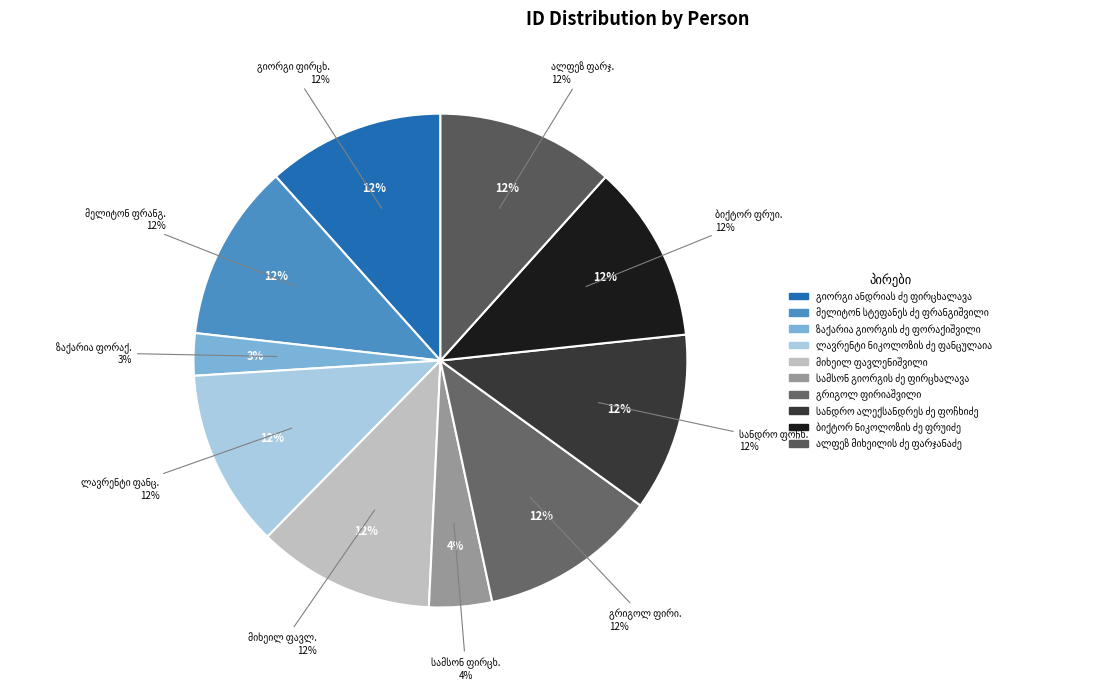

What is the total percentage of ზაქარია გიორგის ძე ფორაქიშვილი and ალფეზ მიხეილის ძე ფარჯანაძე?

14.4%